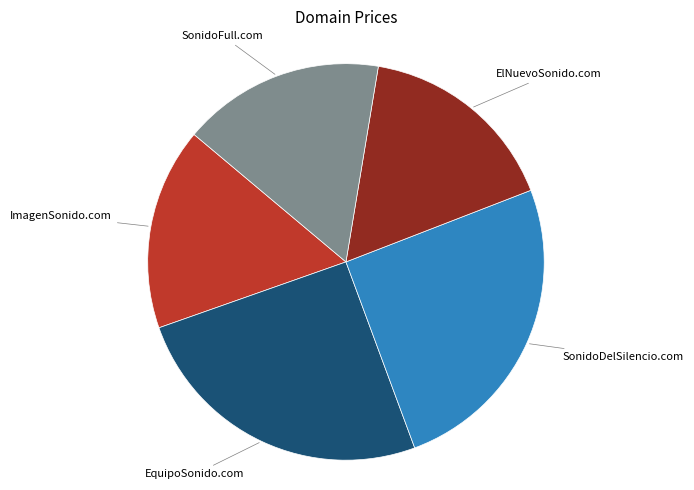

Is there any slice that represents more than half of the pie?

No